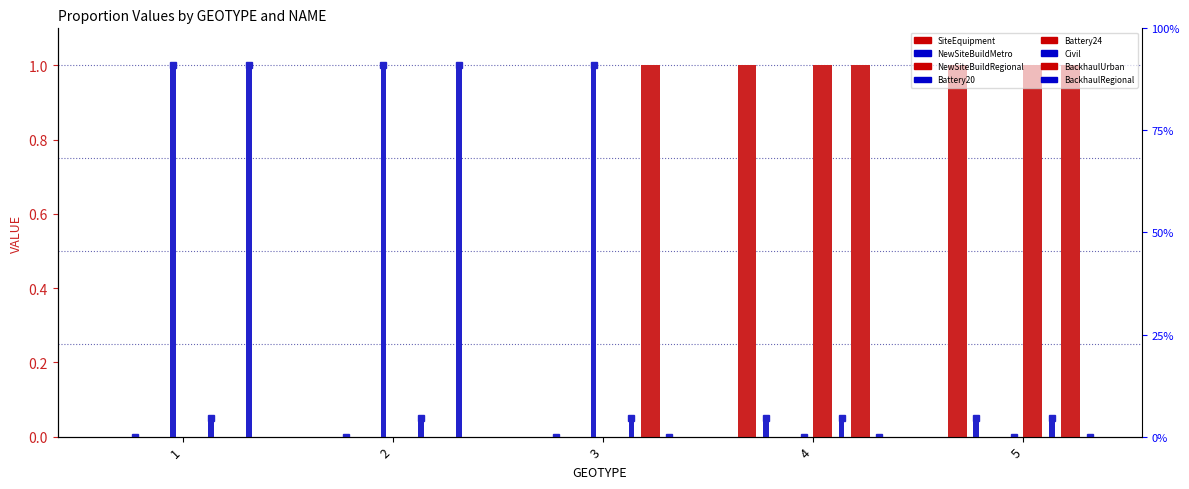

Where is BackhaulRegional nearest to the value 0?

1